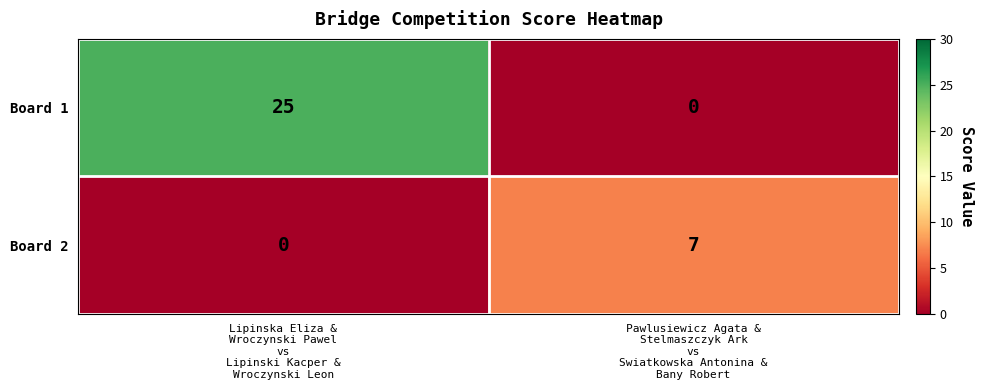

At how many categories does at least one series exceed 8?

1